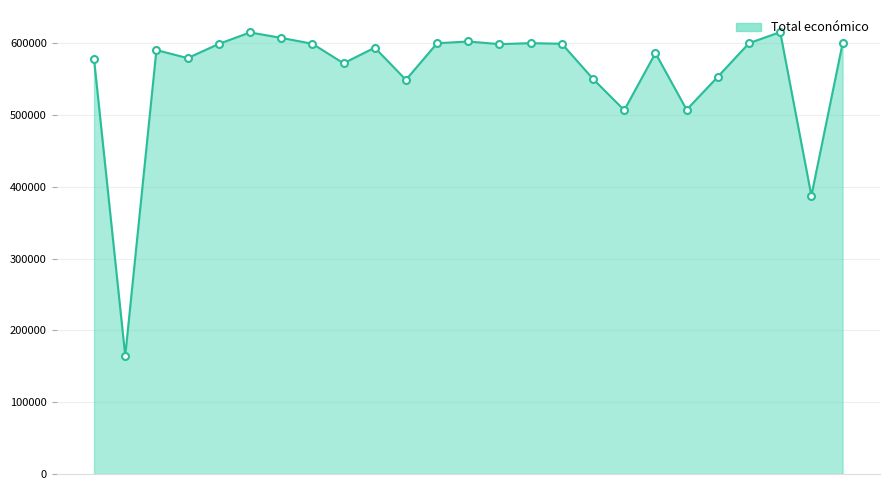

What is the sum of all values?

13952276.4